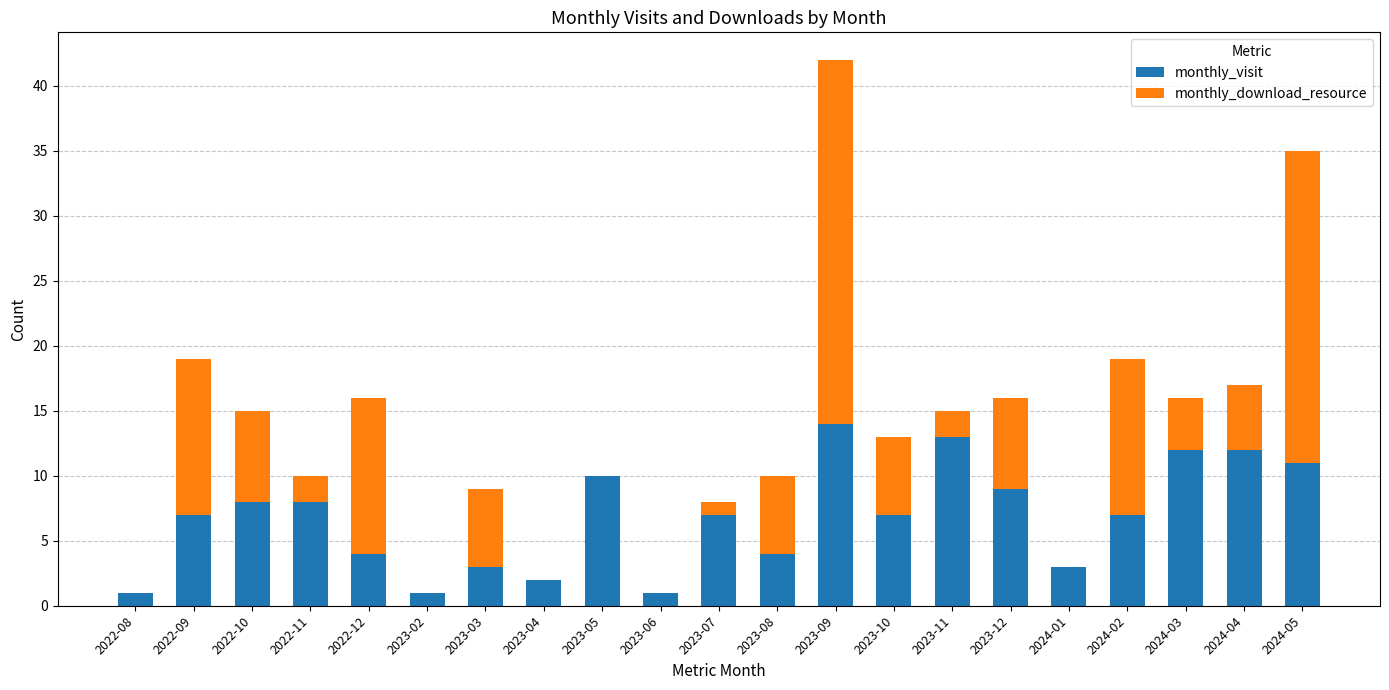

True or false: monthly_visit has a value of 10 at 2023-05.

True